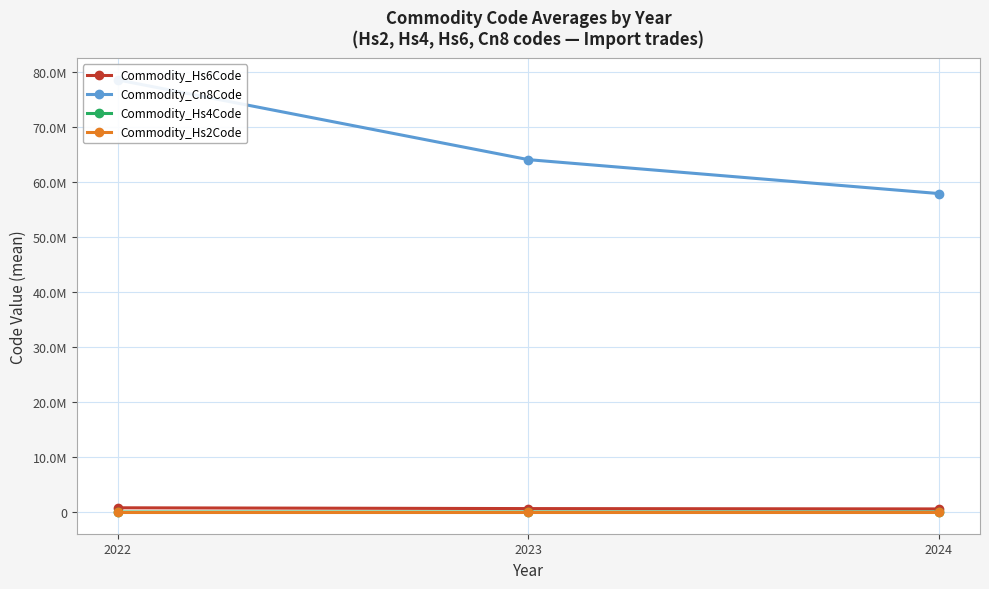

Reading right to left, what are all the values shown in this chart?

Commodity_Hs6Code: 579209.8	640867.3	785866.0
Commodity_Cn8Code: 57920997.5	64086735.0	78586645.0
Commodity_Hs4Code: 5791.2	6407.9	7858.0
Commodity_Hs2Code: 57.8	64.0	78.5